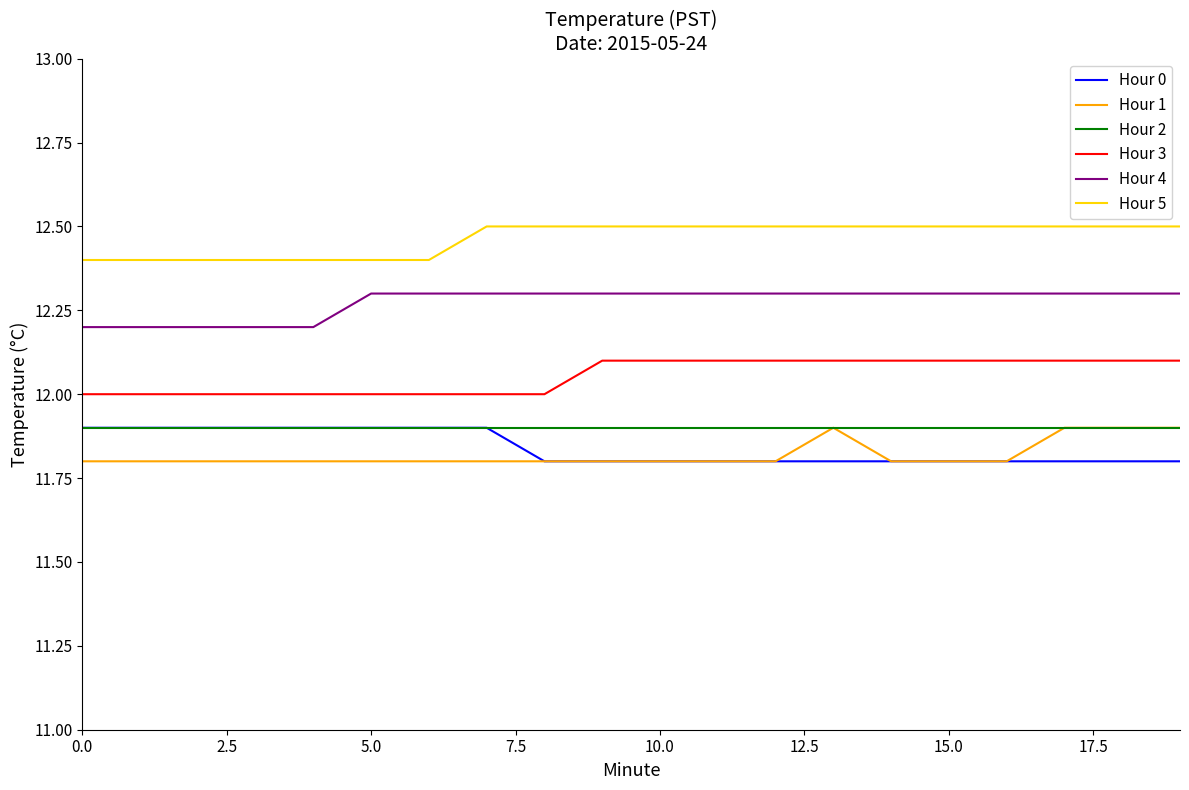

True or false: Hour 0 and Hour 4 intersect in this chart.

False